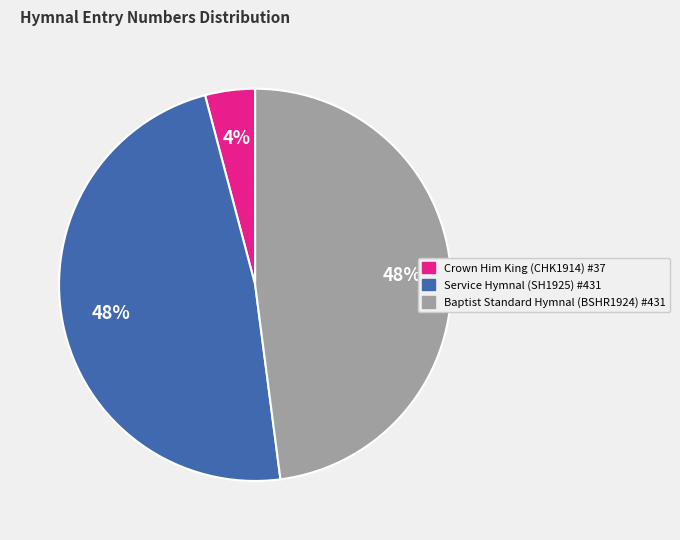

To the nearest percent, what percentage of the pie is Baptist Standard Hymnal (BSHR1924) #431?

48%